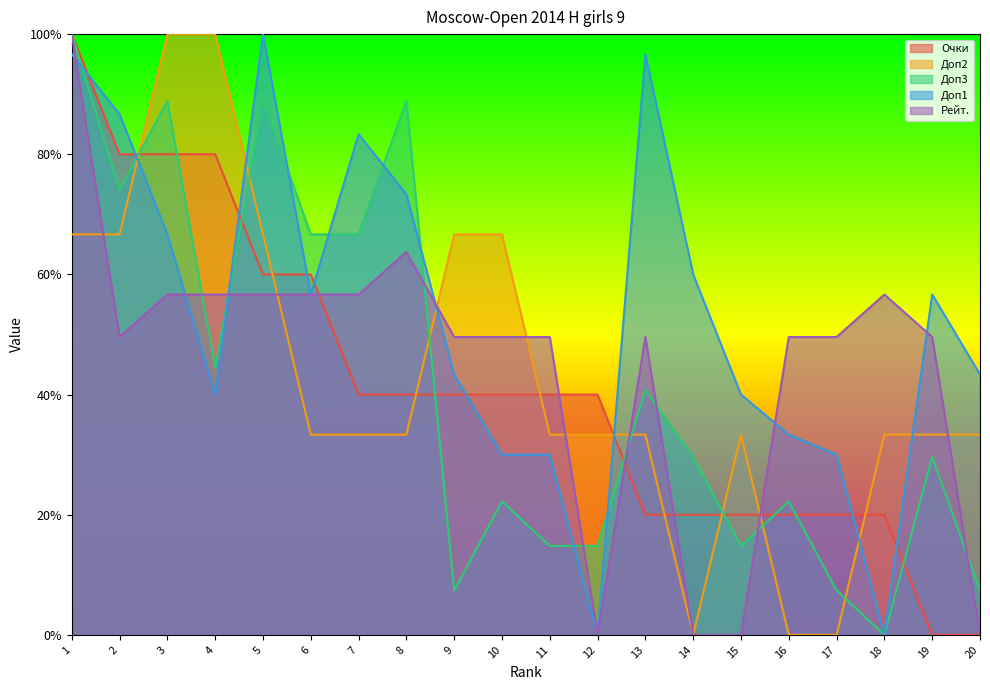

Reading left to right, extract all data points from this chart.

Очки: 1=1.0	2=0.8	3=0.8	4=0.8	5=0.6	6=0.6	7=0.4	8=0.4	9=0.4	10=0.4	11=0.4	12=0.4	13=0.2	14=0.2	15=0.2	16=0.2	17=0.2	18=0.2	19=0.0	20=0.0
Доп2: 1=0.7	2=0.7	3=1.0	4=1.0	5=0.7	6=0.3	7=0.3	8=0.3	9=0.7	10=0.7	11=0.3	12=0.3	13=0.3	14=0.0	15=0.3	16=0.0	17=0.0	18=0.3	19=0.3	20=0.3
Доп3: 1=1.0	2=0.7	3=0.9	4=0.4	5=0.9	6=0.7	7=0.7	8=0.9	9=0.1	10=0.2	11=0.1	12=0.1	13=0.4	14=0.3	15=0.1	16=0.2	17=0.1	18=0.0	19=0.3	20=0.1
Доп1: 1=1.0	2=0.9	3=0.7	4=0.4	5=1.0	6=0.6	7=0.8	8=0.7	9=0.4	10=0.3	11=0.3	12=0.0	13=1.0	14=0.6	15=0.4	16=0.3	17=0.3	18=0.0	19=0.6	20=0.4
Рейт.: 1=1.0	2=0.5	3=0.6	4=0.6	5=0.6	6=0.6	7=0.6	8=0.6	9=0.5	10=0.5	11=0.5	12=0.0	13=0.5	14=0.0	15=0.0	16=0.5	17=0.5	18=0.6	19=0.5	20=0.0